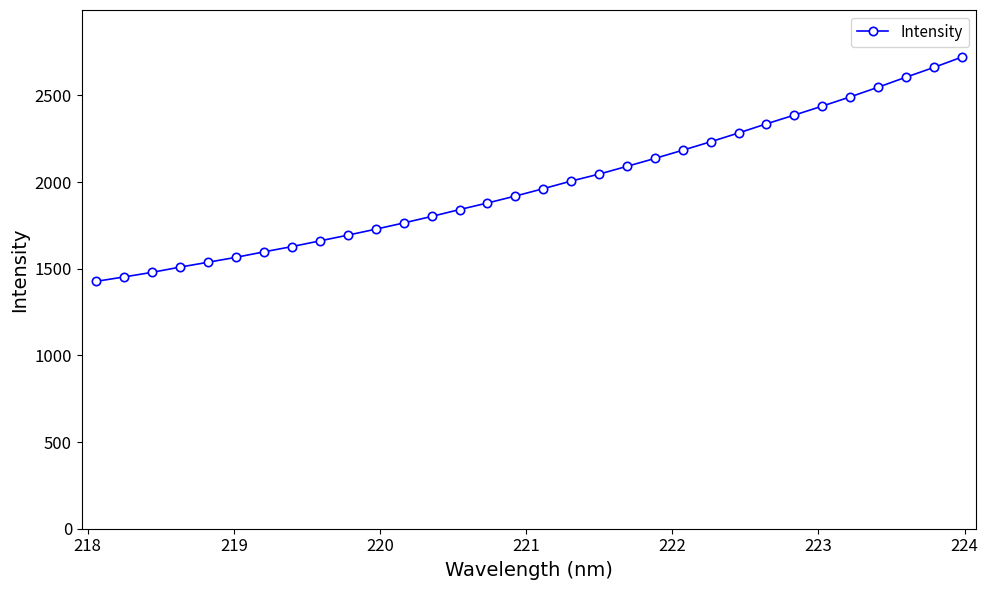

What is the value of the 28th point from the left?

2491.5